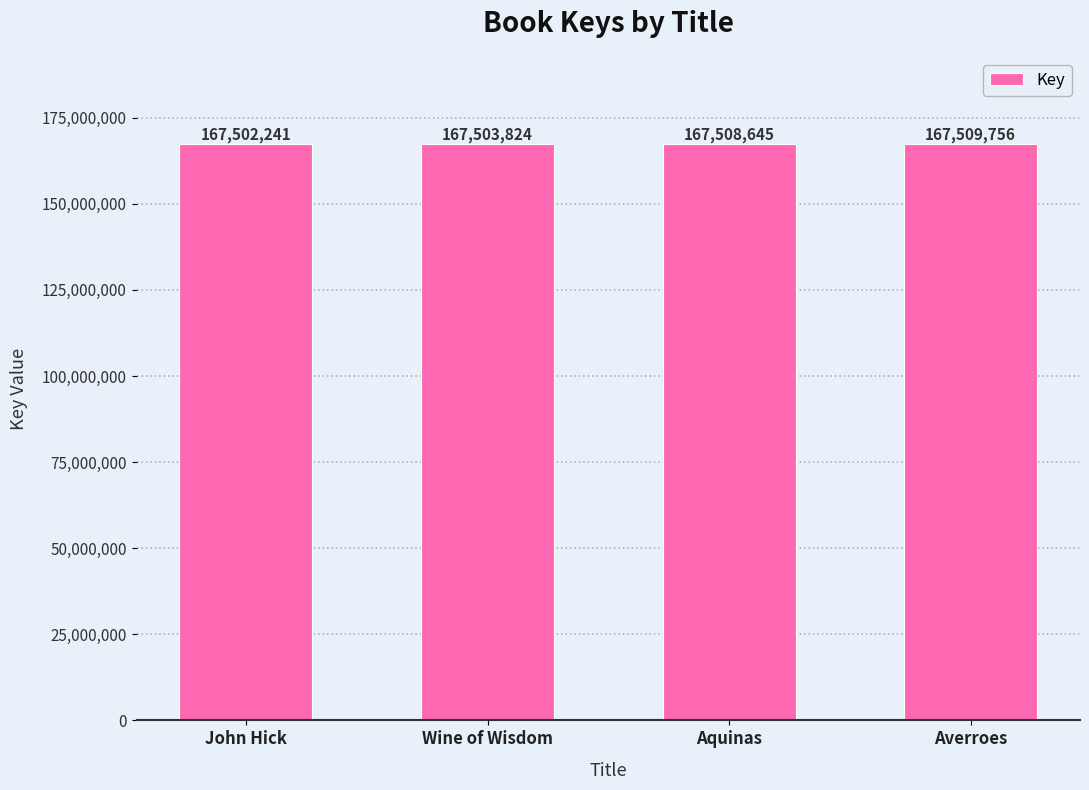

List the labels in order of value, largest first.

Averroes, Aquinas, Wine of Wisdom, John Hick